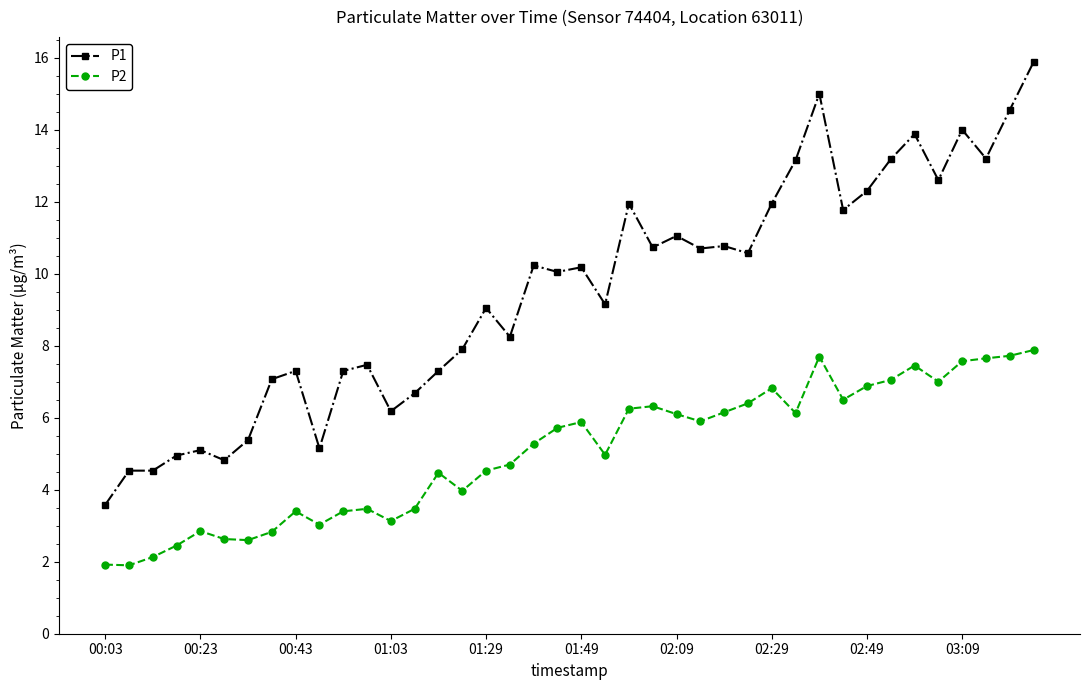

True or false: P2 has more than 1 interior local peaks.

True